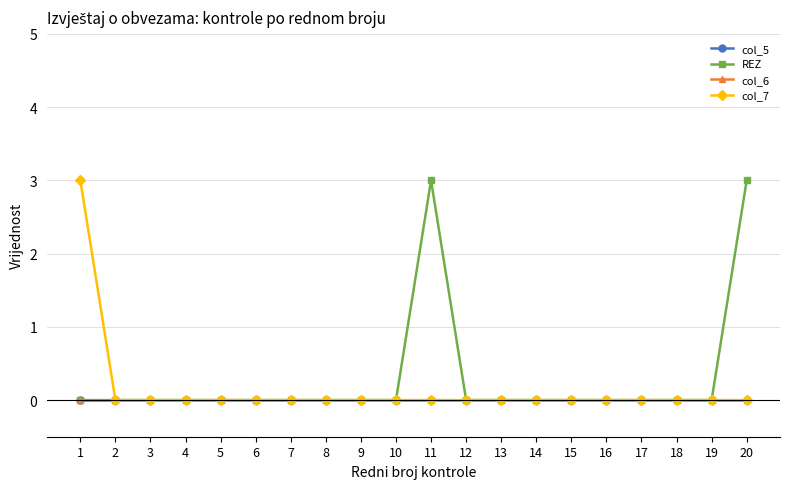

Which category has the lowest value in the REZ series?

1